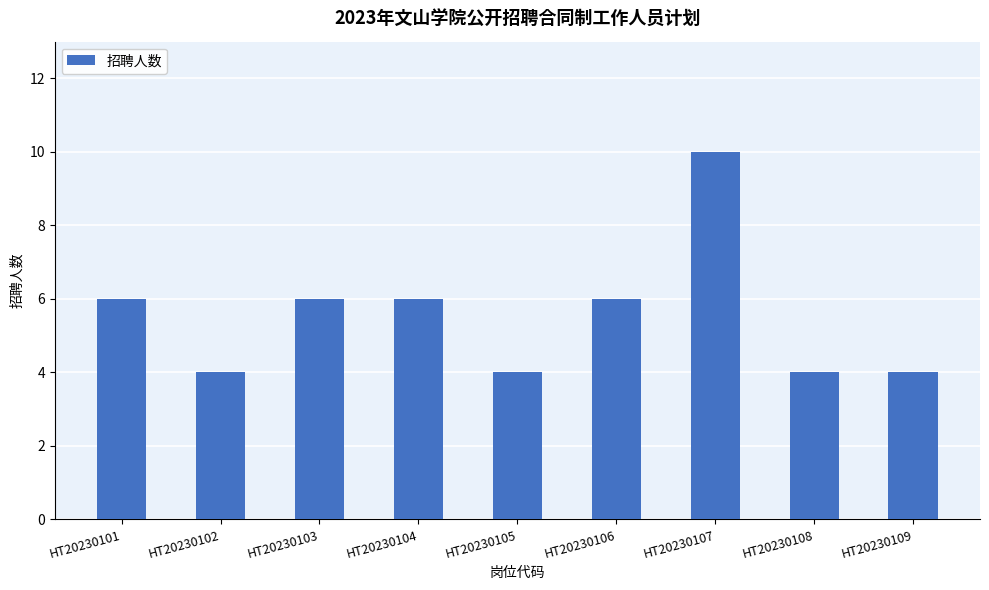

Reading left to right, transcribe all the data shown in this chart.

HT20230101=6	HT20230102=4	HT20230103=6	HT20230104=6	HT20230105=4	HT20230106=6	HT20230107=10	HT20230108=4	HT20230109=4